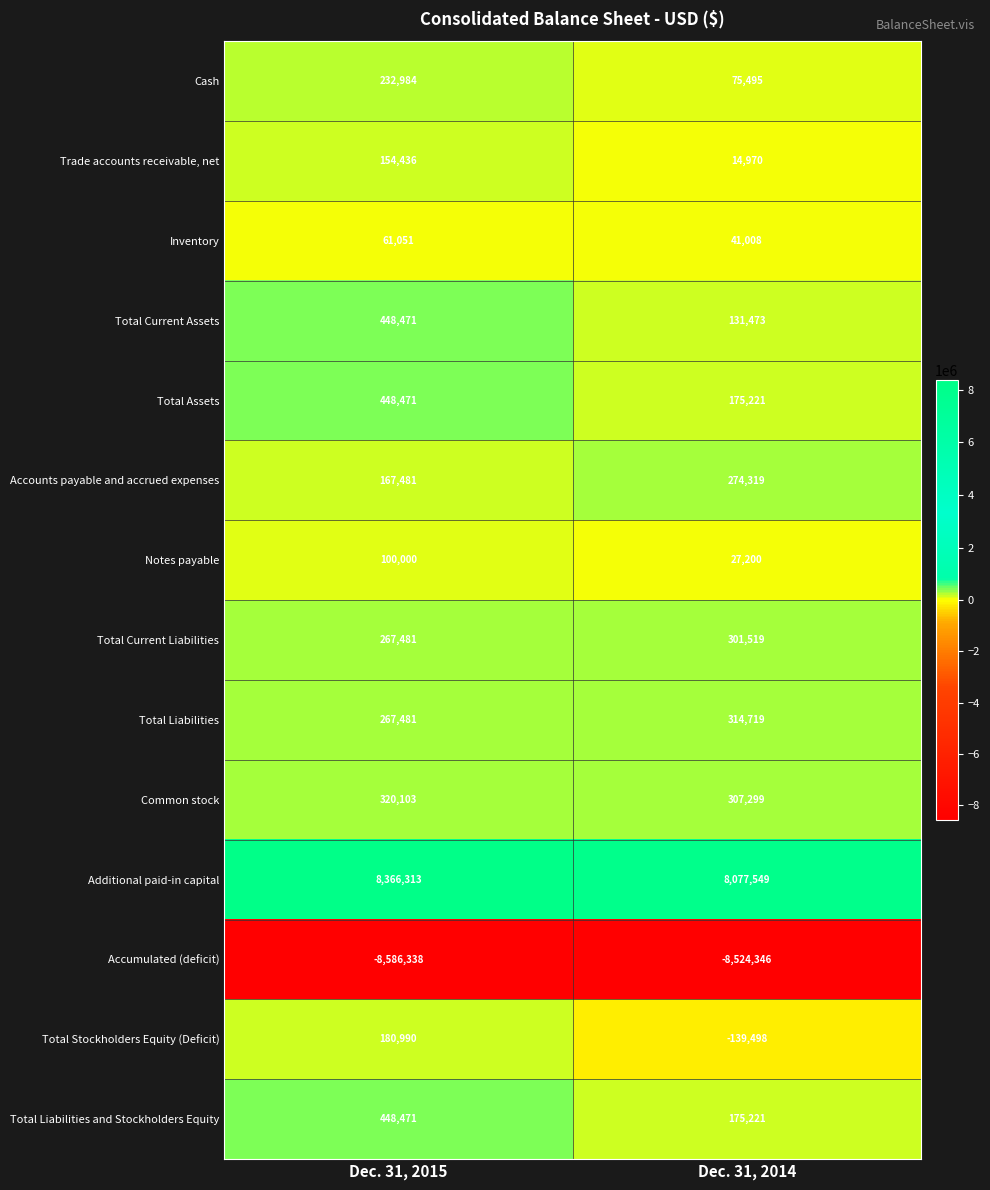

What is the total value across all series at Dec. 31, 2015?

2877395